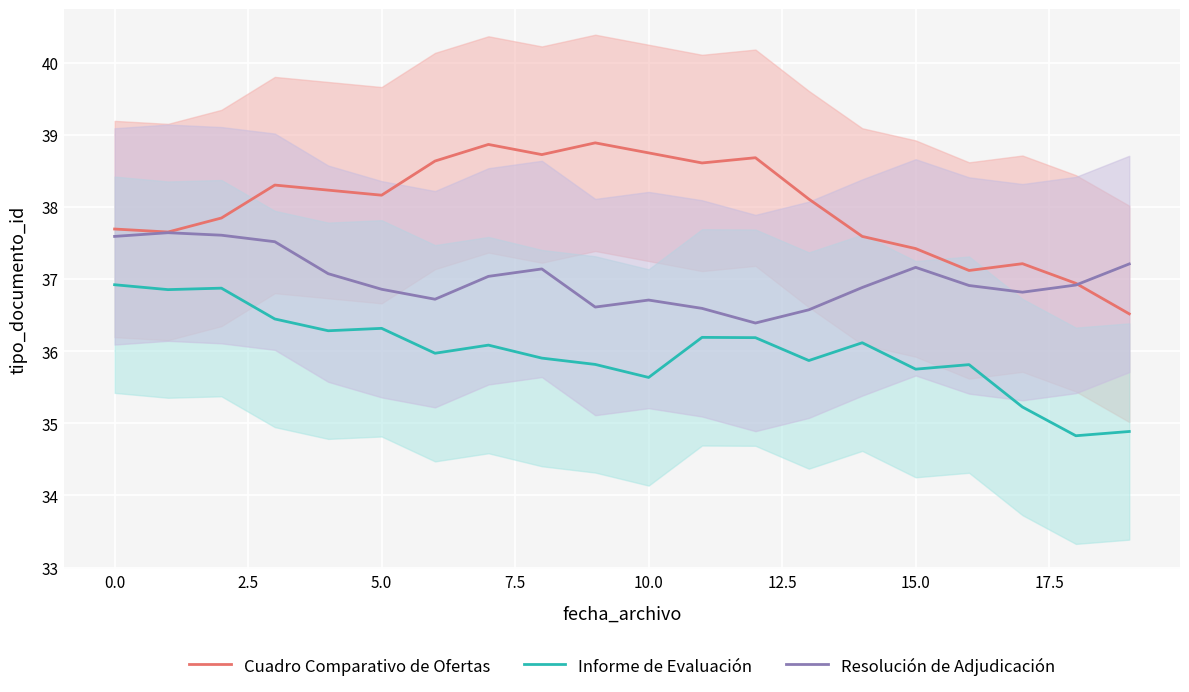

True or false: Cuadro Comparativo de Ofertas and Informe de Evaluación cross at least once.

False